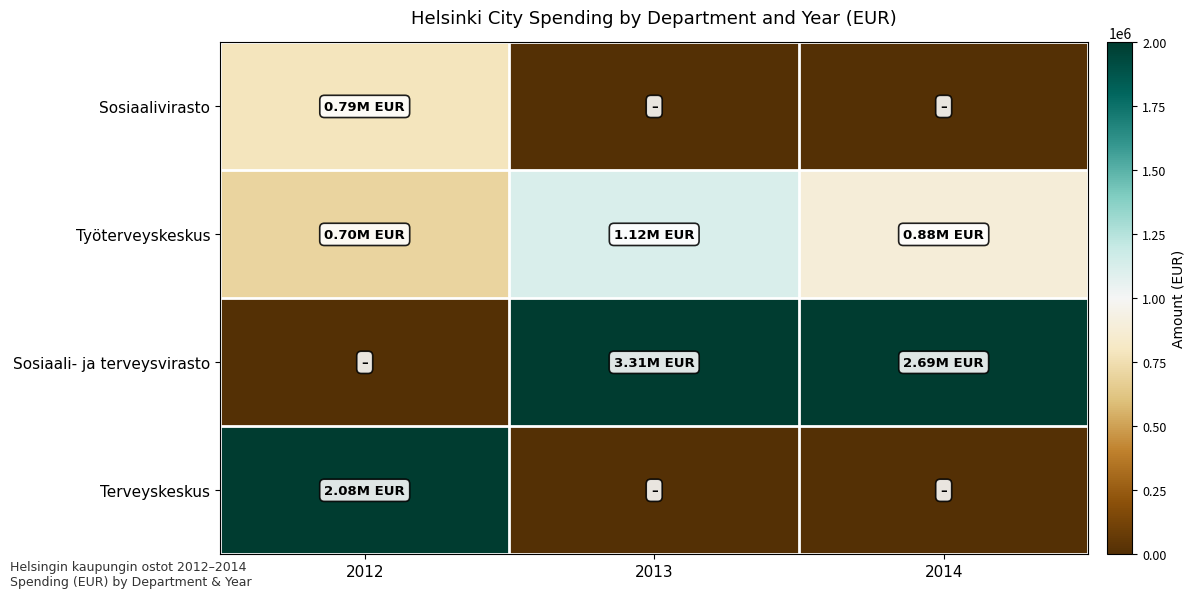

What is the total value across all series at 2012?

3565644.3